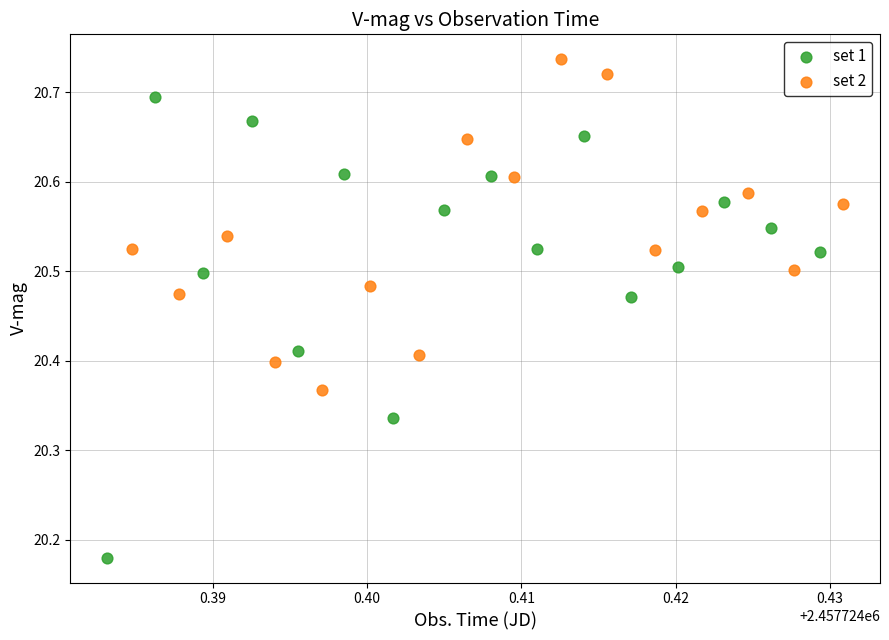

Which series has the widest spread of Y values?

set 1